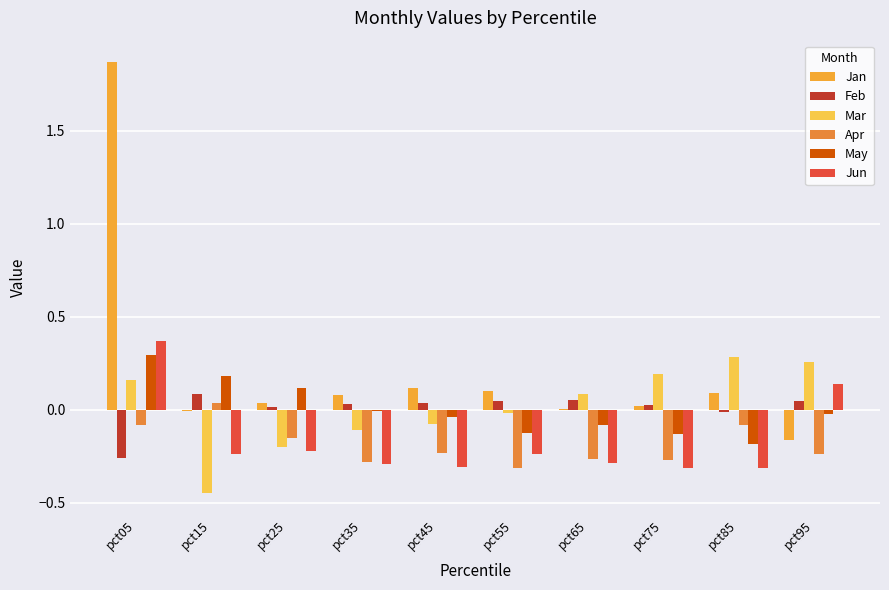

What is the total value across all series at pct05?

2.4